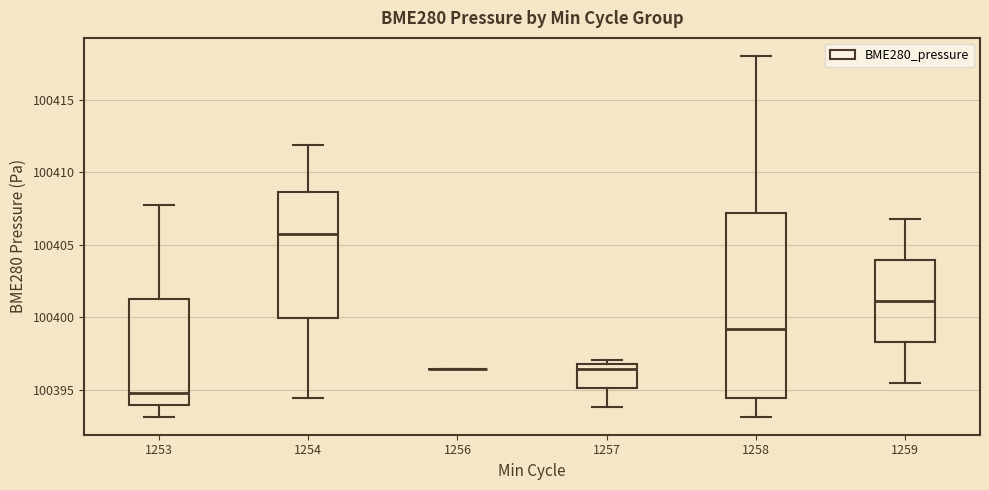

Which box is the tallest, from its lower edge to its upper edge?

1258